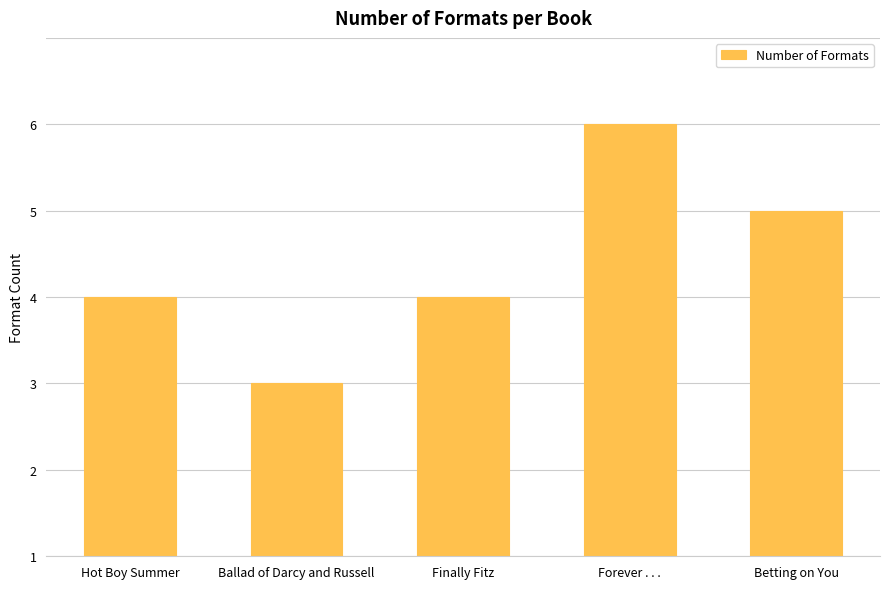

What is the label of the 3rd bar from the right?

Finally Fitz